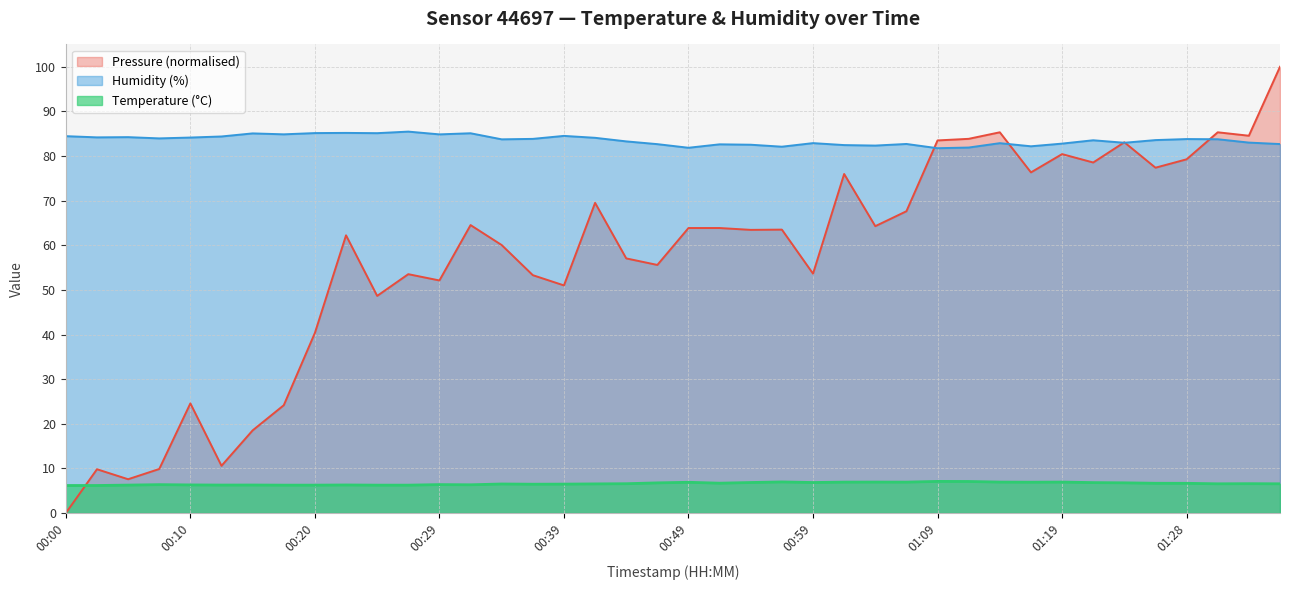

What is the sum of all Temperature (°C) values?

263.7